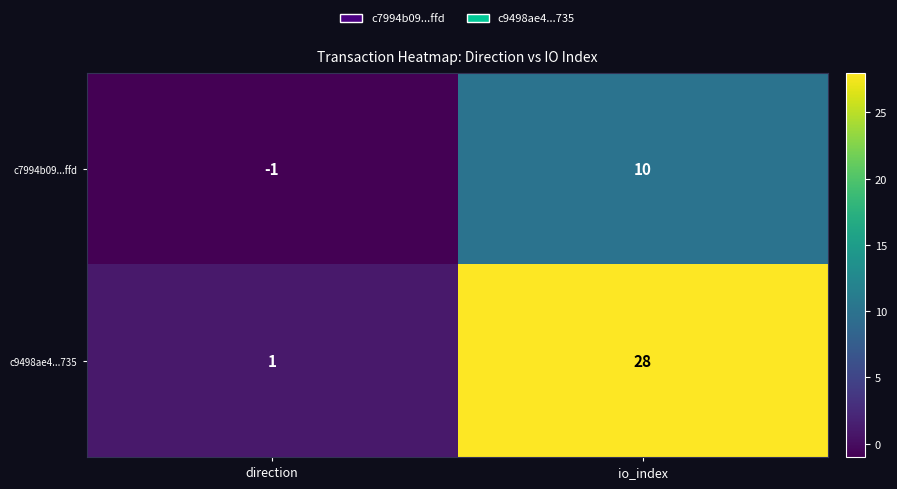

What is the difference between the maximum and minimum values in the c9498ae4...735 series?

27